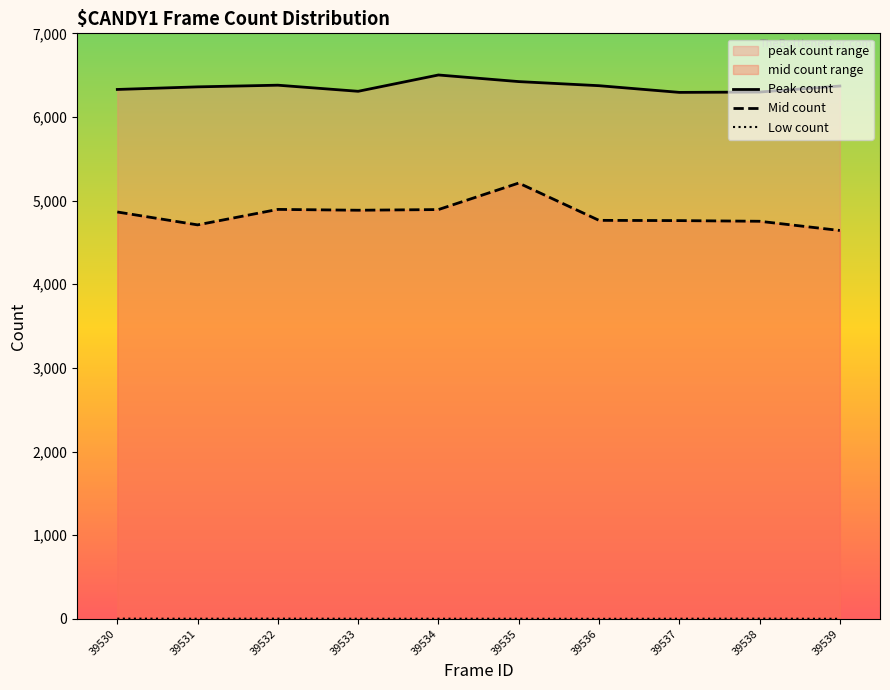

True or false: Peak count and Low count cross at least once.

False